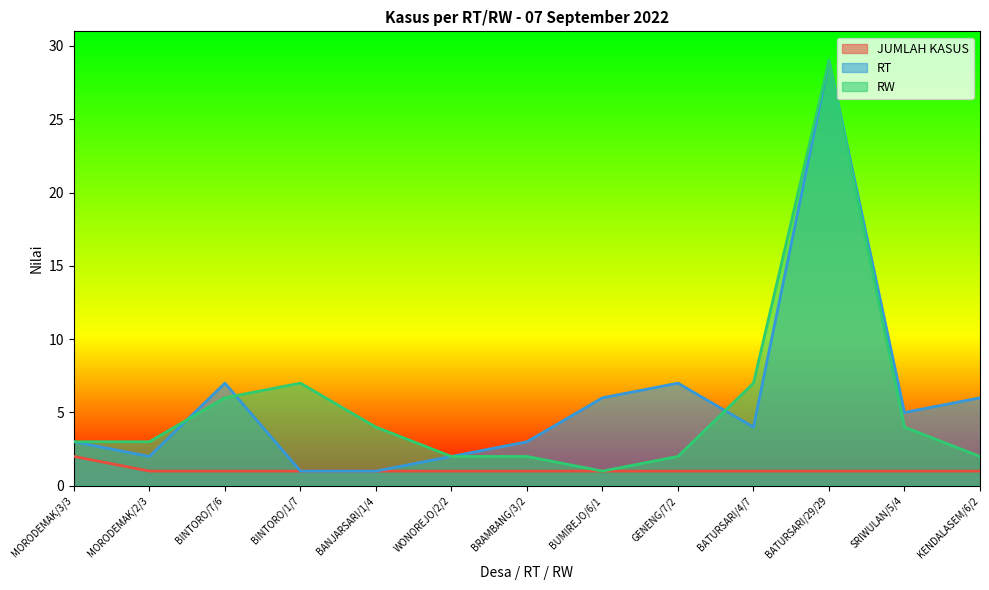

What is the maximum value shown in the chart?

29